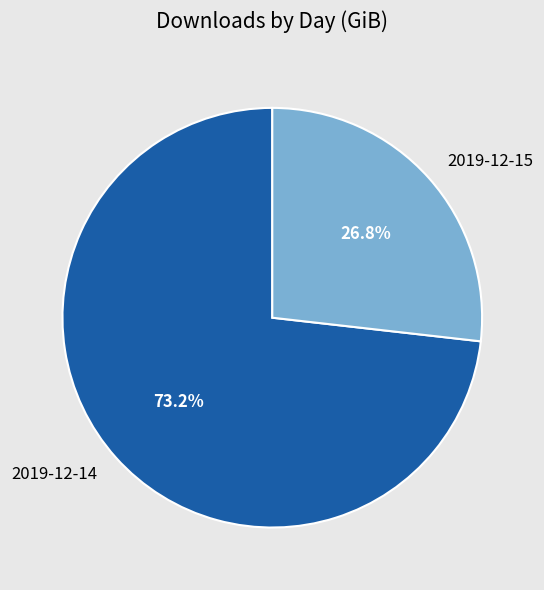

What is the majority slice?

2019-12-14